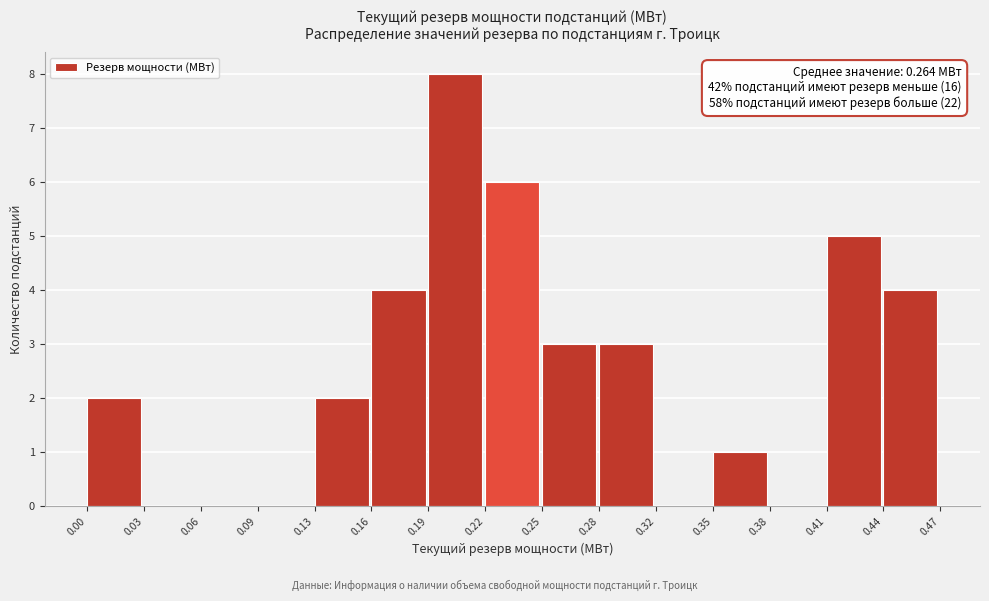

Over which range of the x-axis is the bar tallest?

0.19 to 0.22